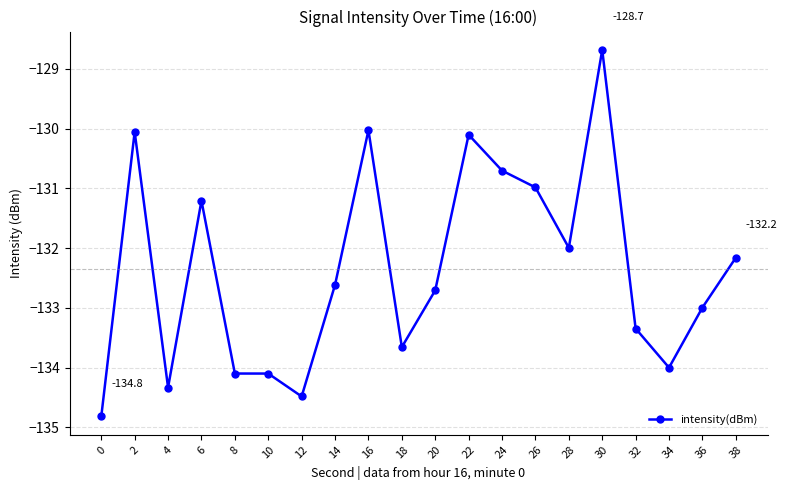

Between 4 and 20, which is larger?

20